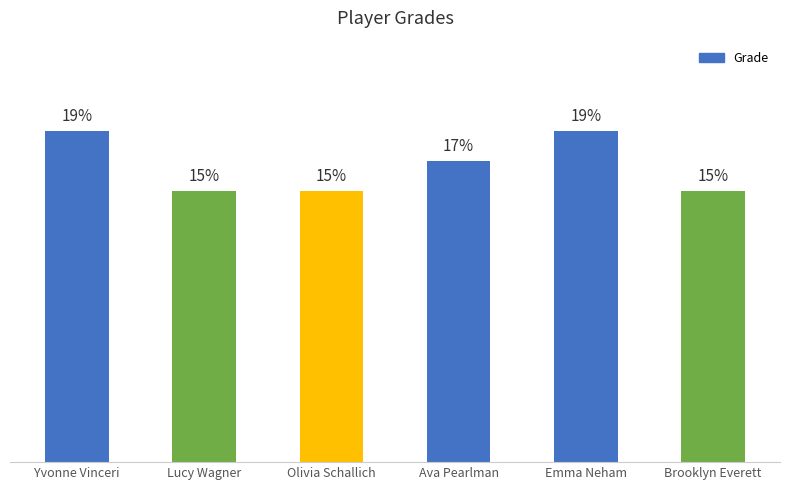

Are the bars grouped side by side (vs. stacked)?

No